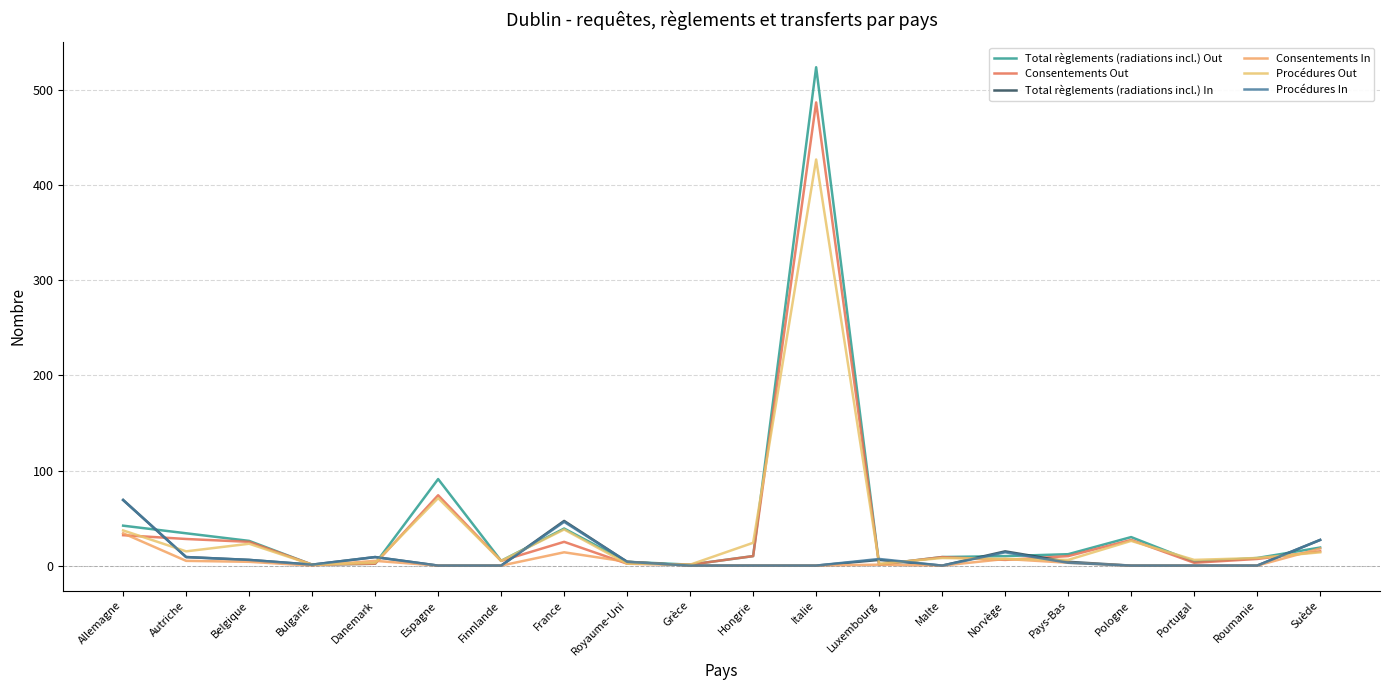

Reading right to left, extract all data points from this chart.

Total règlements (radiations incl.) Out: 19	8	4	30	12	10	9	1	524	10	1	4	39	5	91	2	1	26	34	42
Consentements Out: 15	7	3	27	10	6	9	1	487	10	1	2	25	5	74	2	1	25	28	32
Total règlements (radiations incl.) In: 27	0	0	0	4	15	0	6	0	0	0	4	47	0	0	9	1	6	9	69
Consentements In: 18	0	0	0	3	7	0	1	0	0	0	4	14	0	0	5	0	4	5	34
Procédures Out: 14	8	6	26	6	7	8	2	427	24	1	2	38	5	71	3	1	23	15	37
Procédures In: 27	0	0	0	3	14	0	7	0	0	0	4	46	0	0	9	1	6	9	69